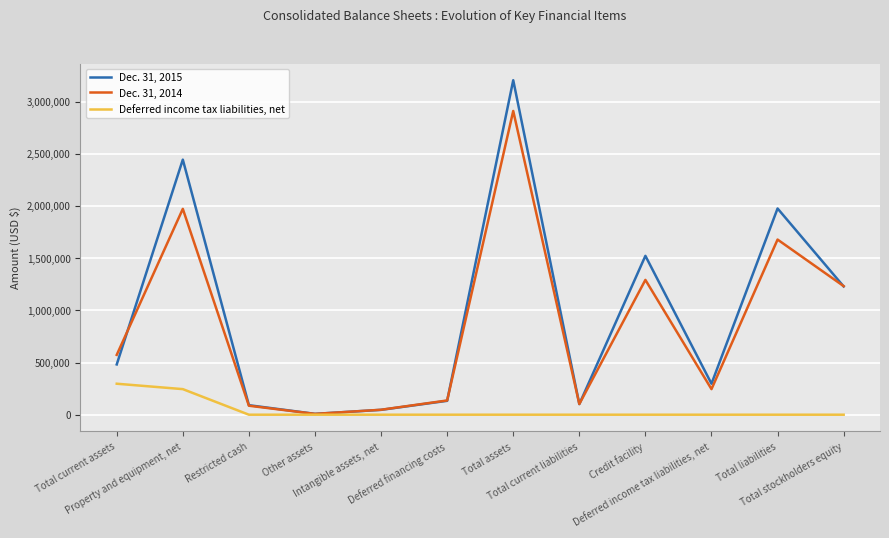

What is the greatest value displayed?

3204230